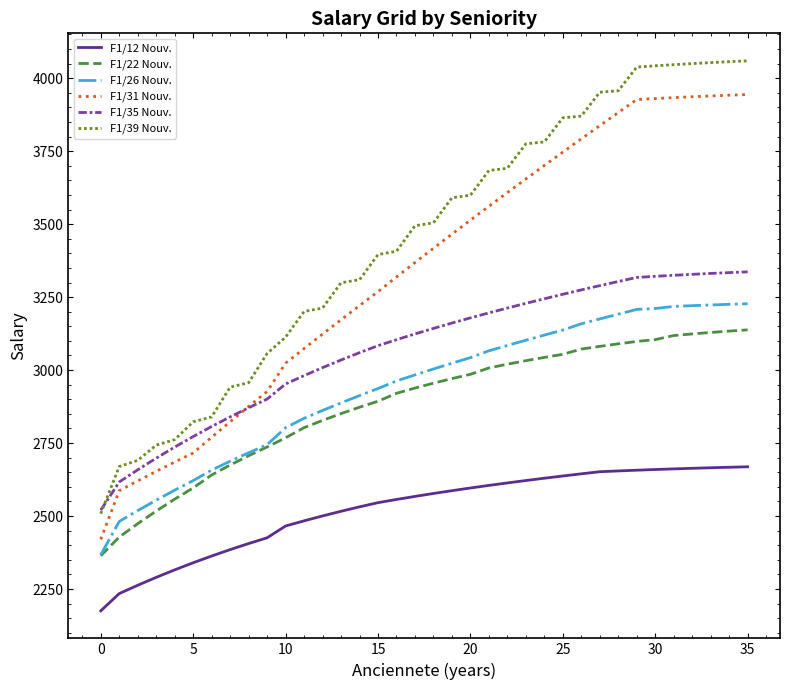

Which series has the largest total across all categories?

F1/39 Nouv.